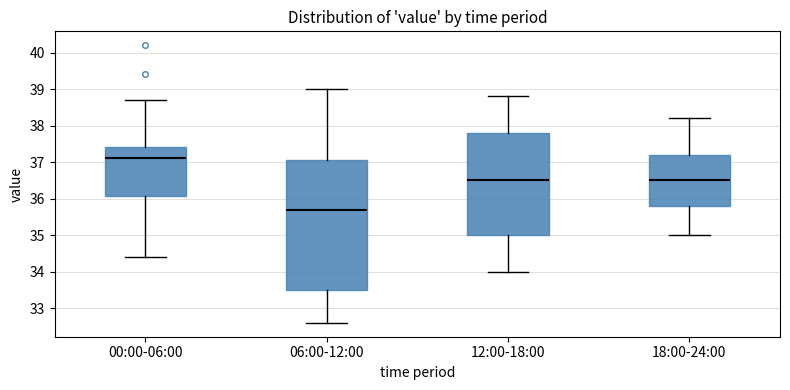

Reading left to right, transcribe this box plot: for each box, give where its median line is, the range the box spans, and where its two whiskers end, as read against the y-axis. The values are not printed on the chart, so give them approximately, as read against the axis.

00:00-06:00: median 37.1, box 36.1 to 37.4, whiskers 34.4 to 38.7
06:00-12:00: median 35.7, box 33.5 to 37.1, whiskers 32.6 to 39.0
12:00-18:00: median 36.5, box 35.0 to 37.8, whiskers 34.0 to 38.8
18:00-24:00: median 36.5, box 35.8 to 37.2, whiskers 35.0 to 38.2